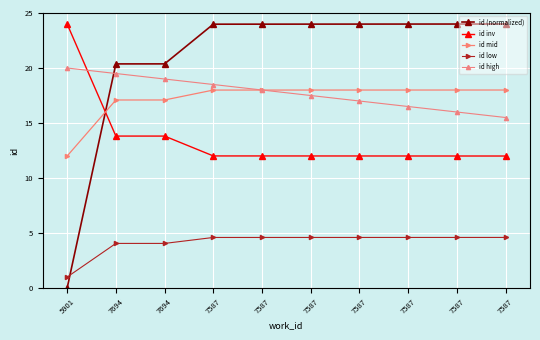

What are all the series names shown in the legend?

id (normalized), id inv, id mid, id low, id high